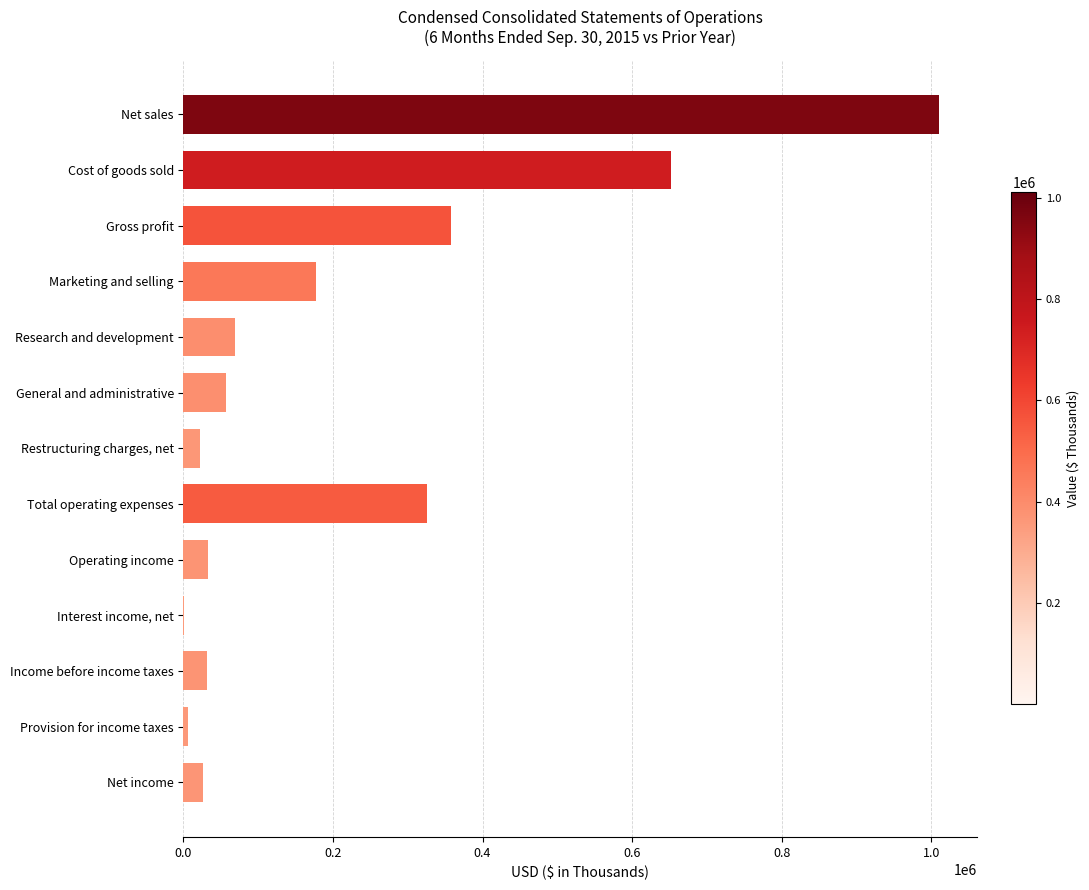

What is the sum of all values?

2766069